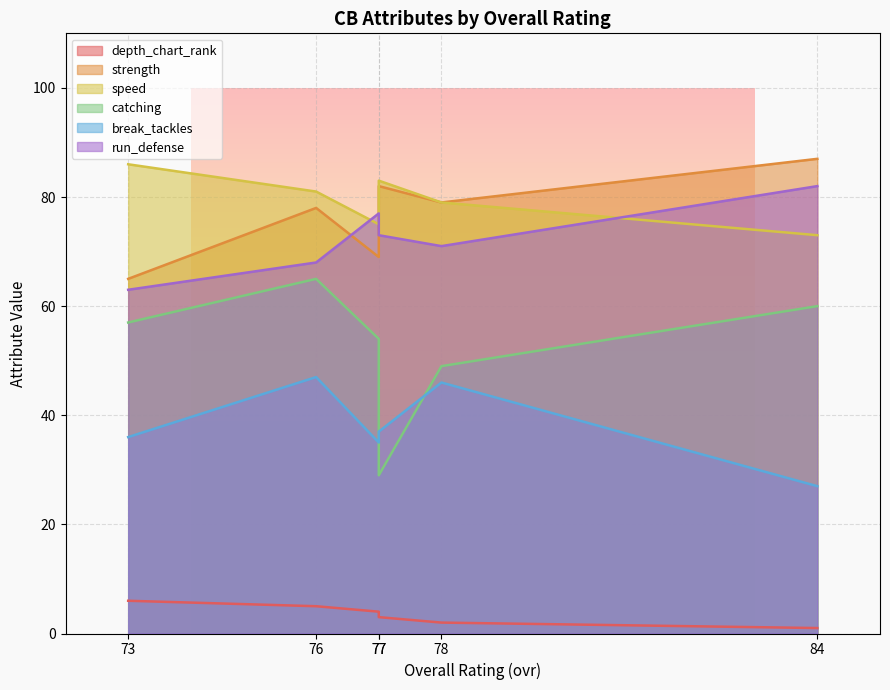

At 77, list the series in order from smallest to largest.

depth_chart_rank, catching, break_tackles, run_defense, strength, speed